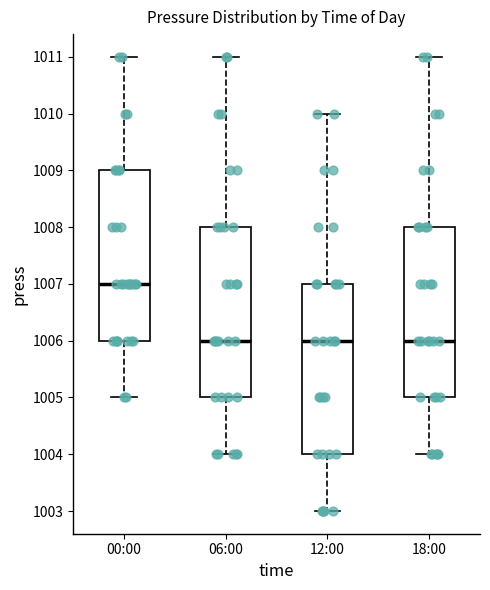

Reading left to right, transcribe this box plot: for each box, give where its median line is, the range the box spans, and where its two whiskers end, as read against the y-axis. The values are not printed on the chart, so give them approximately, as read against the axis.

00:00: median 1007, box 1006 to 1009, whiskers 1005 to 1011
06:00: median 1006, box 1005 to 1008, whiskers 1004 to 1011
12:00: median 1006, box 1004 to 1007, whiskers 1003 to 1010
18:00: median 1006, box 1005 to 1008, whiskers 1004 to 1011